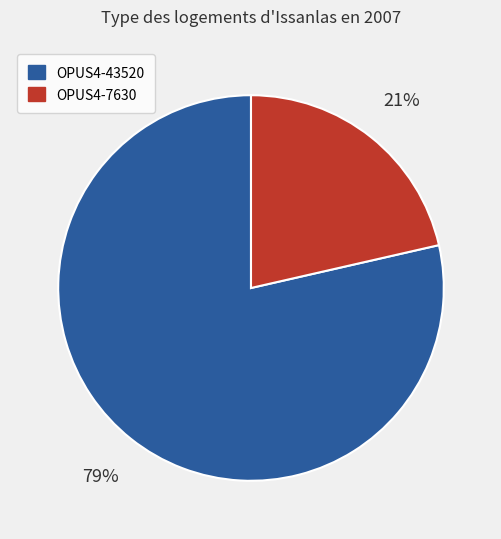

Rank the categories by value from lowest to highest.

OPUS4-7630, OPUS4-43520